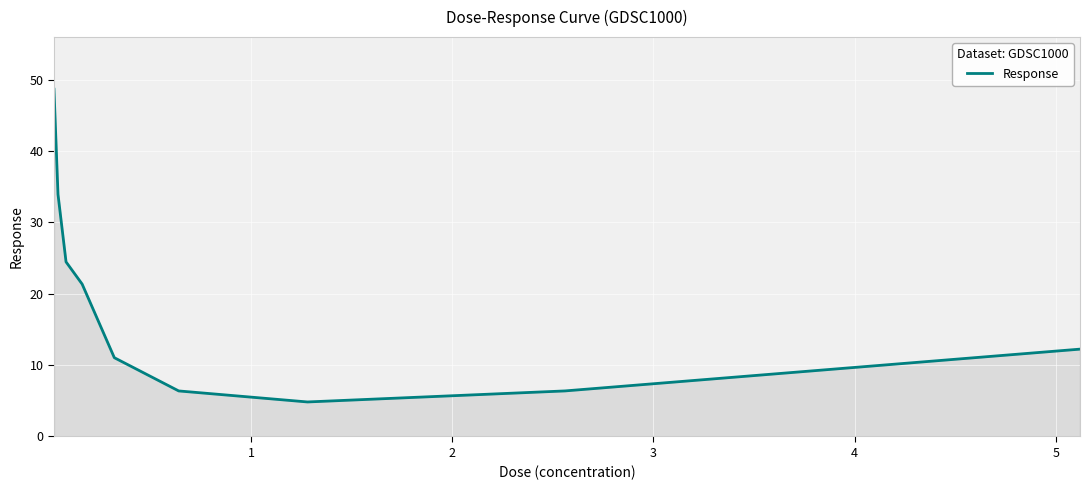

Does the chart display data point markers on the line(s)?

No